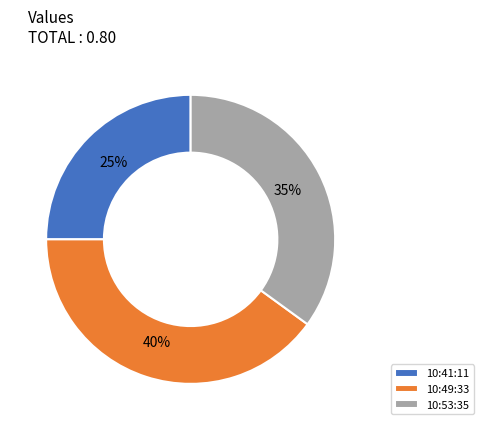

Rank the categories by value from highest to lowest.

10:49:33, 10:53:35, 10:41:11